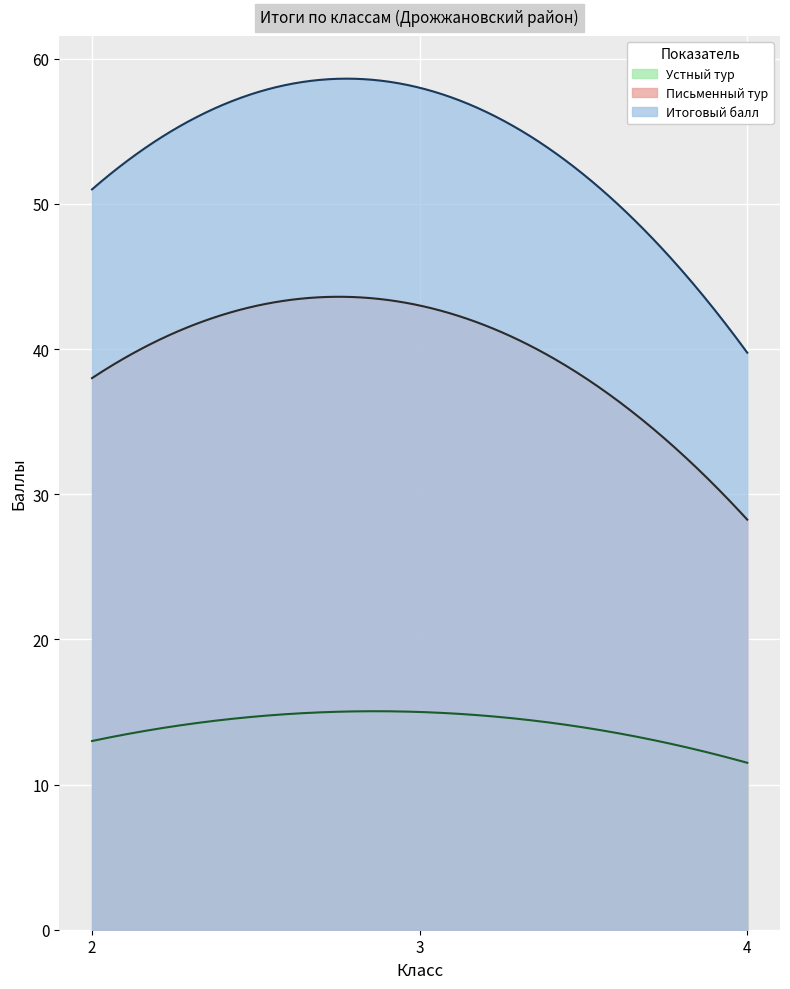

What is the smallest value displayed?

11.5